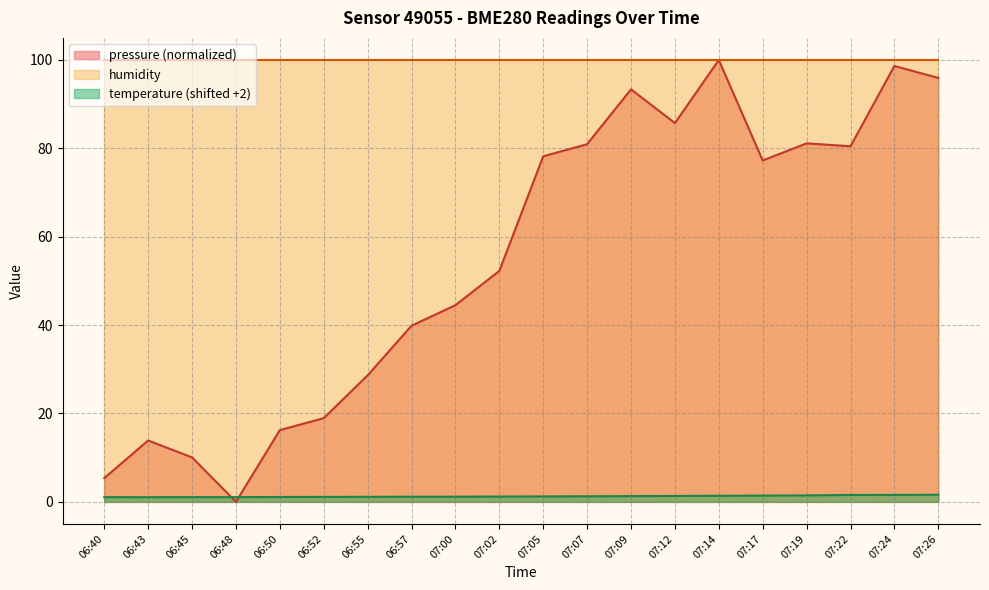

Rank the categories by temperature value from lowest to highest.

06:43, 06:40, 06:45, 06:48, 06:50, 06:52, 06:55, 06:57, 07:00, 07:02, 07:05, 07:07, 07:09, 07:12, 07:14, 07:17, 07:19, 07:22, 07:24, 07:26